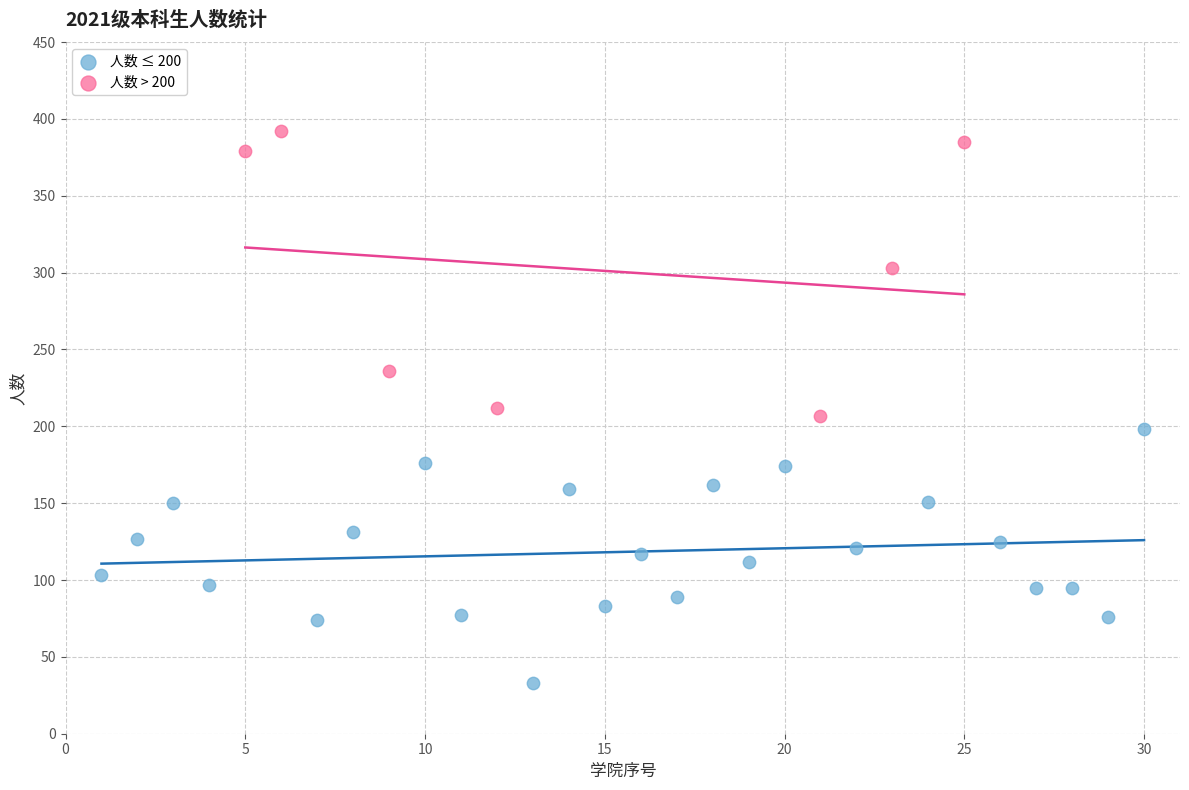

Which series reaches the maximum Y coordinate?

人数 > 200